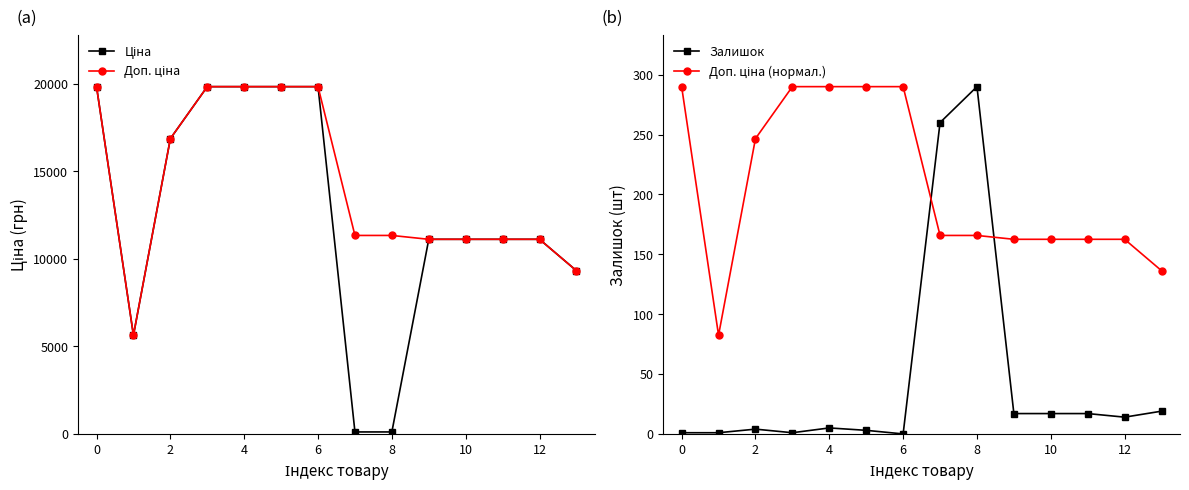

What is the value of the Доп. ціна point at the 12th from the left?

11113.6